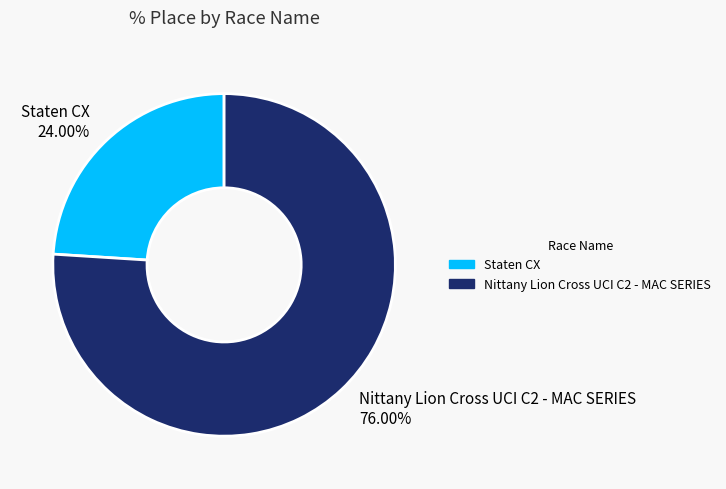

The Nittany Lion Cross UCI C2 - MAC SERIES slice represents 76% of the pie. True or false?

True